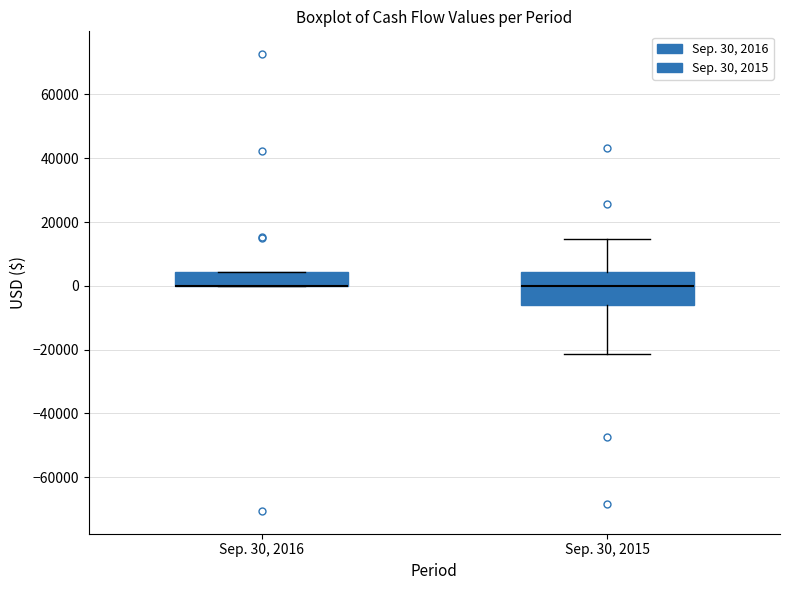

Comparing the boxes themselves (not the whiskers), which one is the tallest?

Sep. 30, 2015